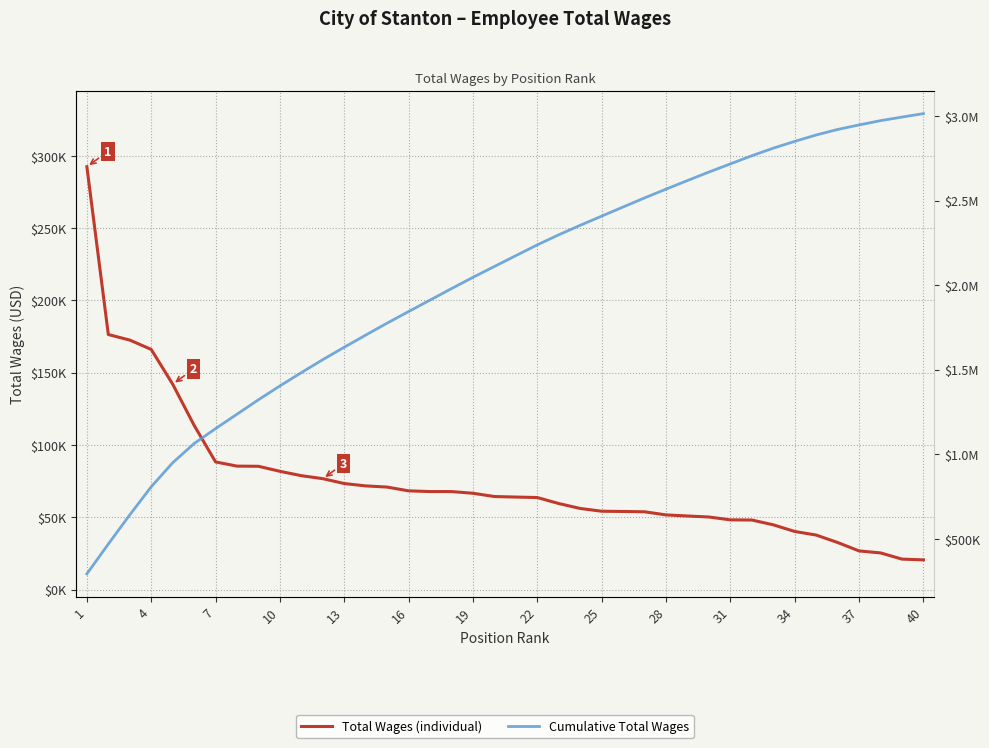

What is the greatest value displayed?

3015097